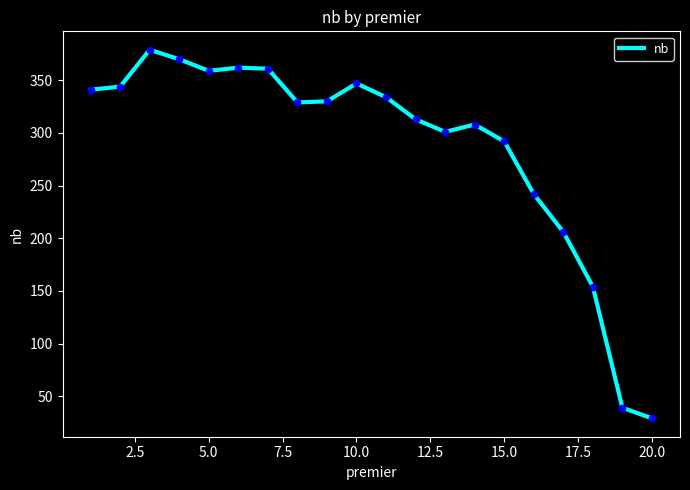

What is the greatest value displayed?

379